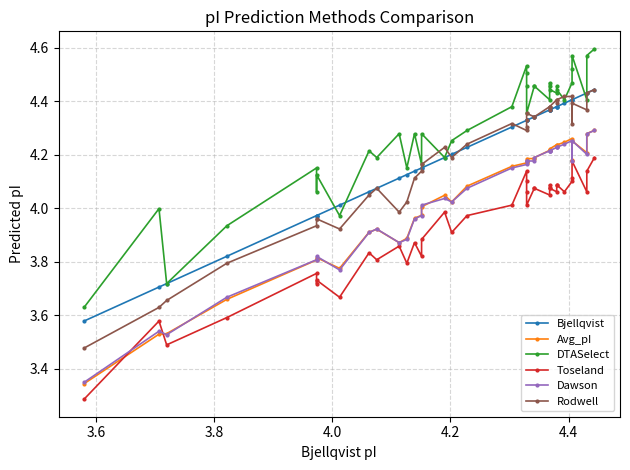

Between which two adjacent categories do Avg_pI and Dawson first intersect?

3.6 and 3.8